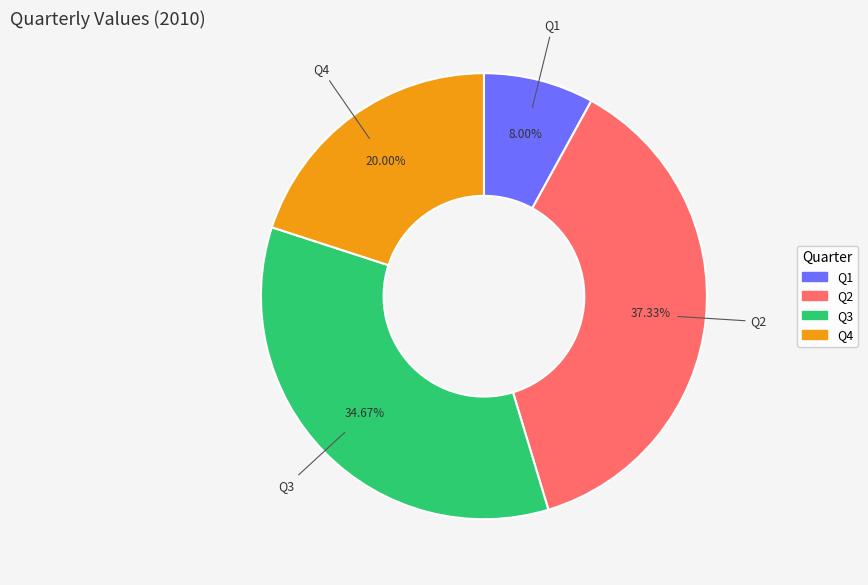

Which category has the smallest portion of the pie?

Q1